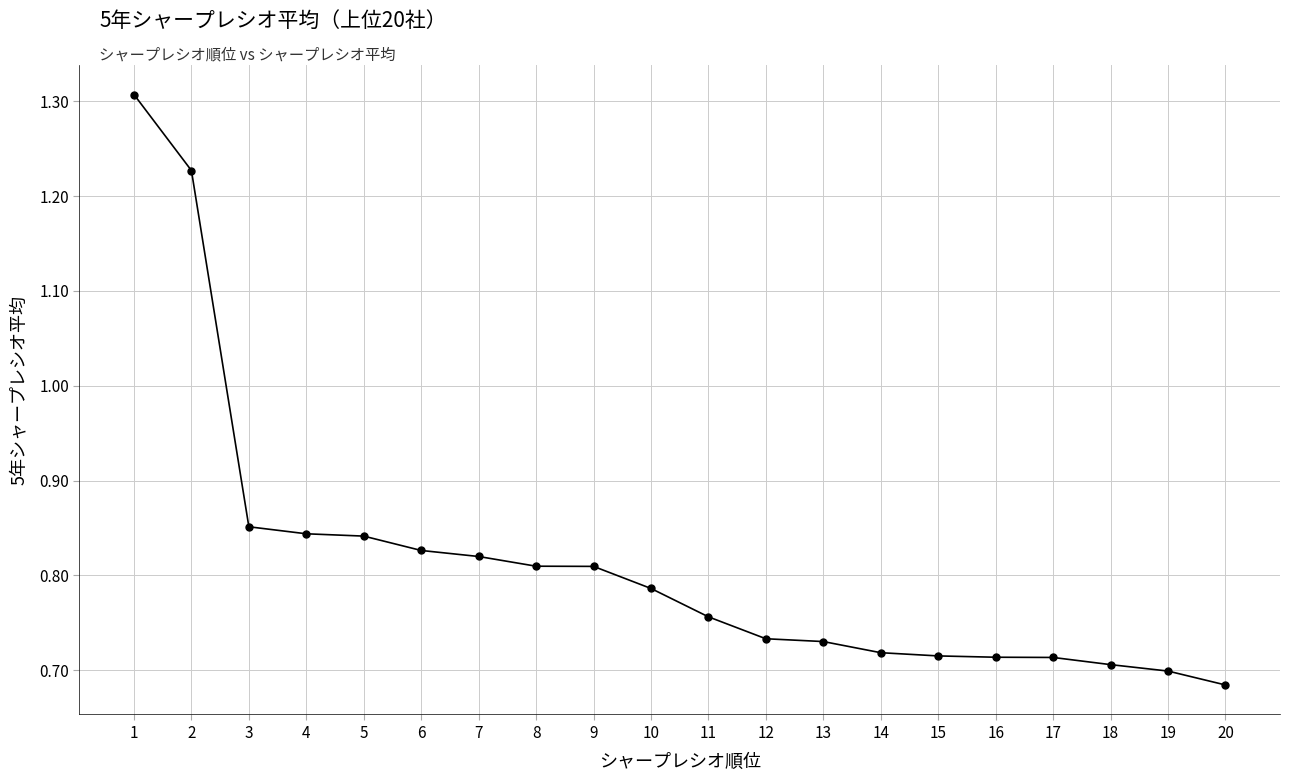

Between 12 and 7, which is larger?

7